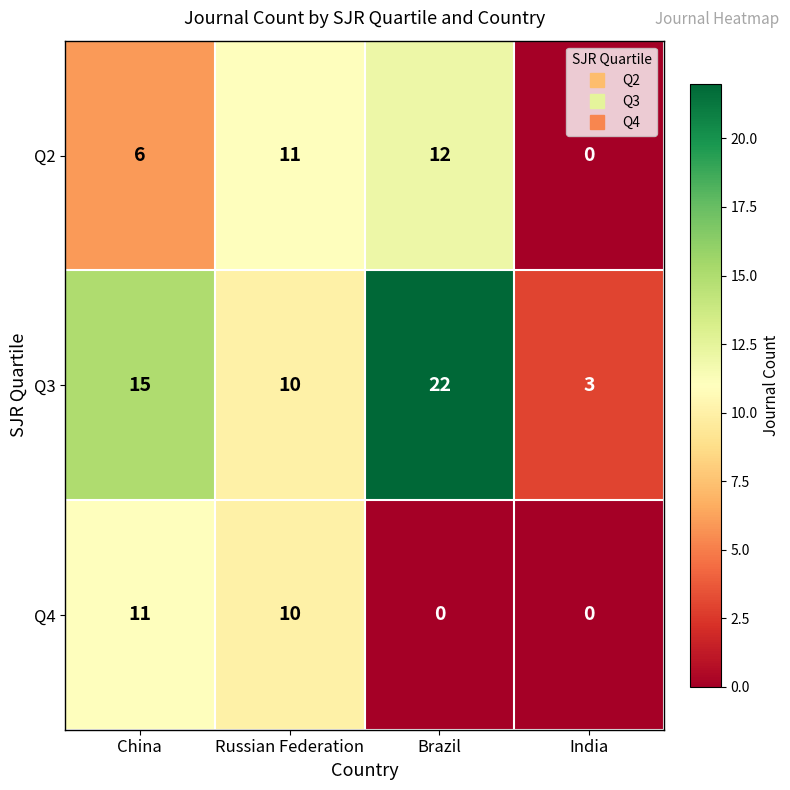

At which category does the chart reach its peak across all series?

Brazil